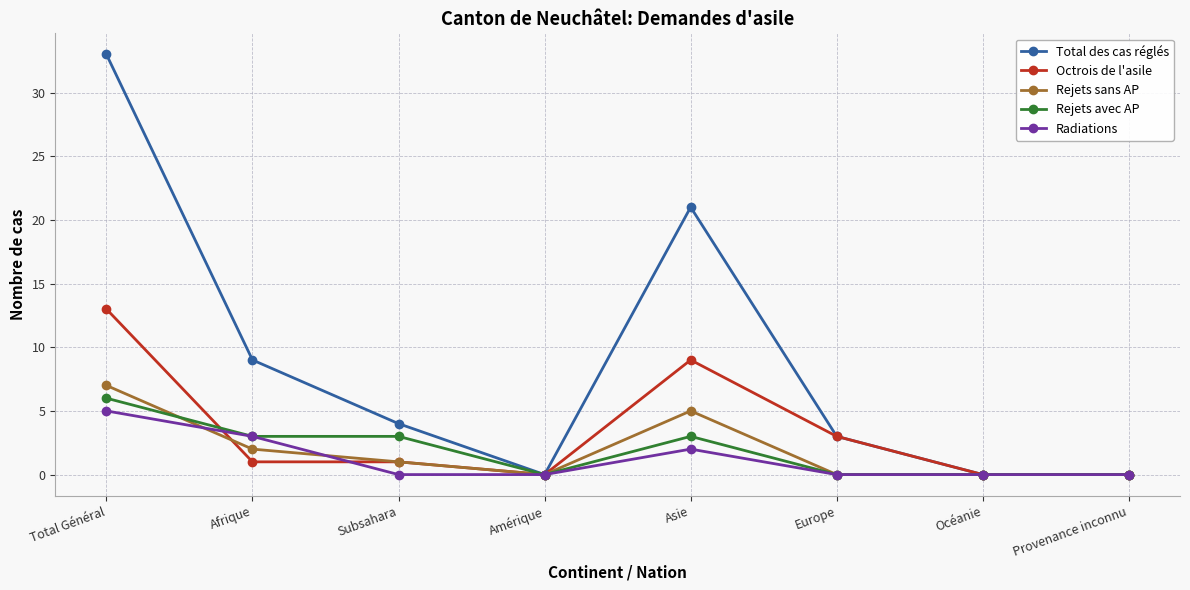

At which category is the sum across all series the highest?

Total Général